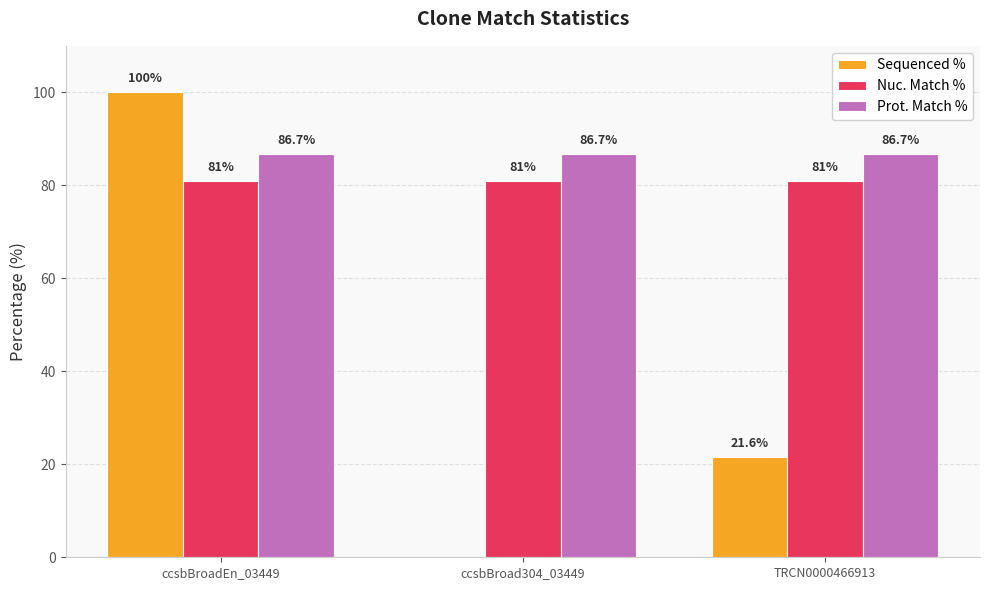

True or false: Nuc. Match % has a value of 50.1 at ccsbBroadEn_03449.

False